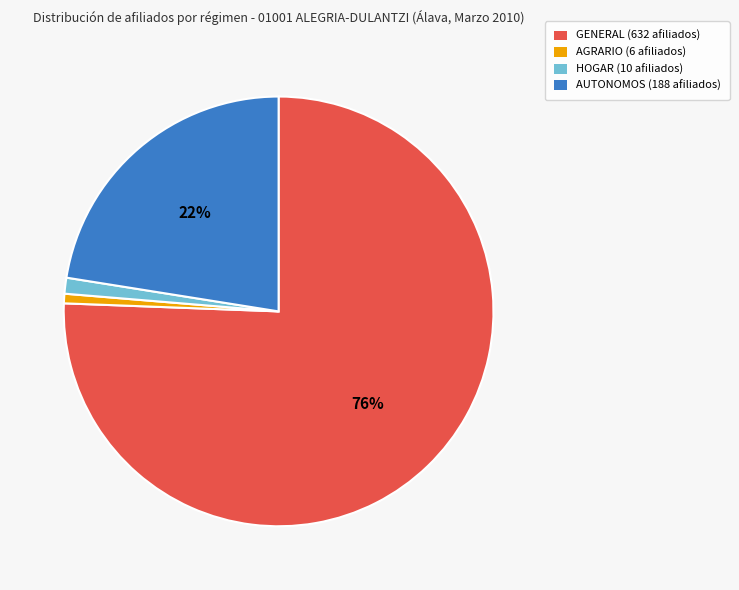

Do HOGAR (10 afiliados) and AUTONOMOS (188 afiliados) together represent more than half of the pie?

No